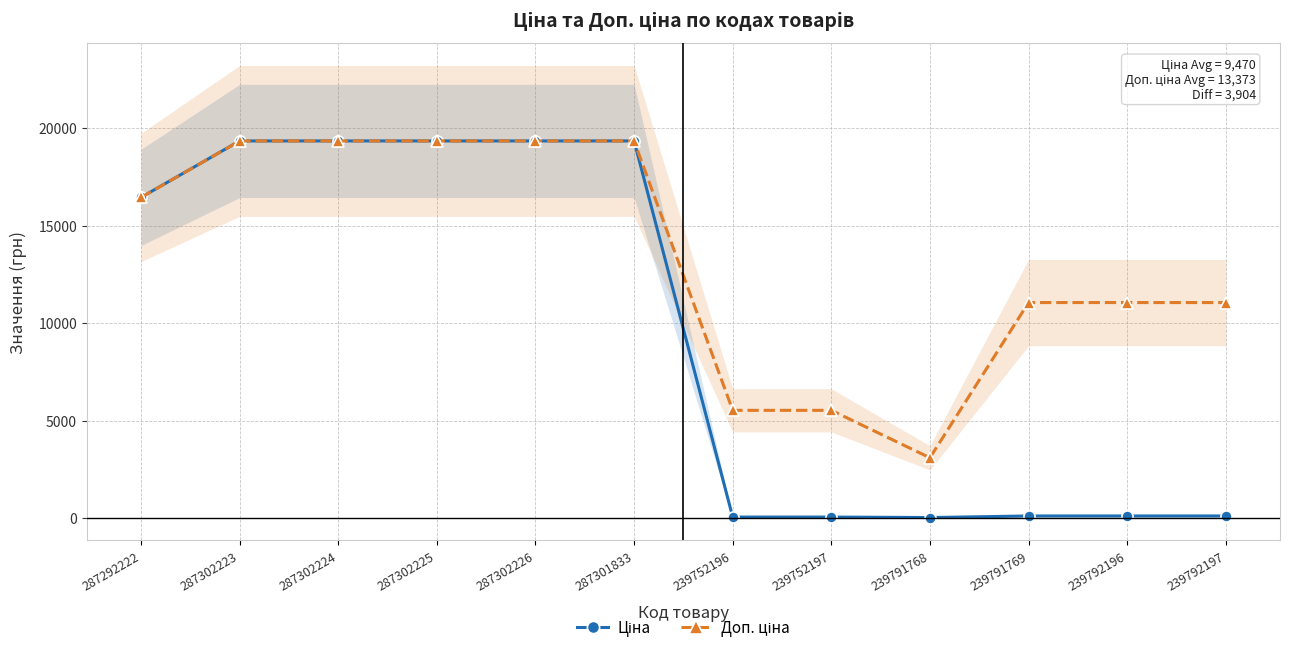

What position from the right is 239752196?

6